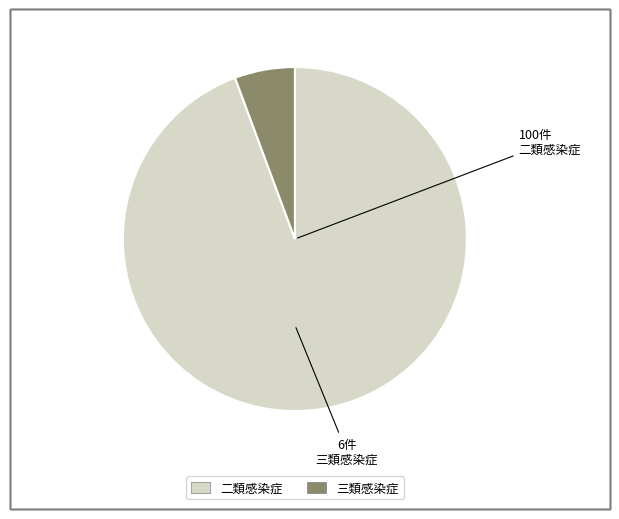

The 二類感染症 slice represents 94% of the pie. True or false?

True